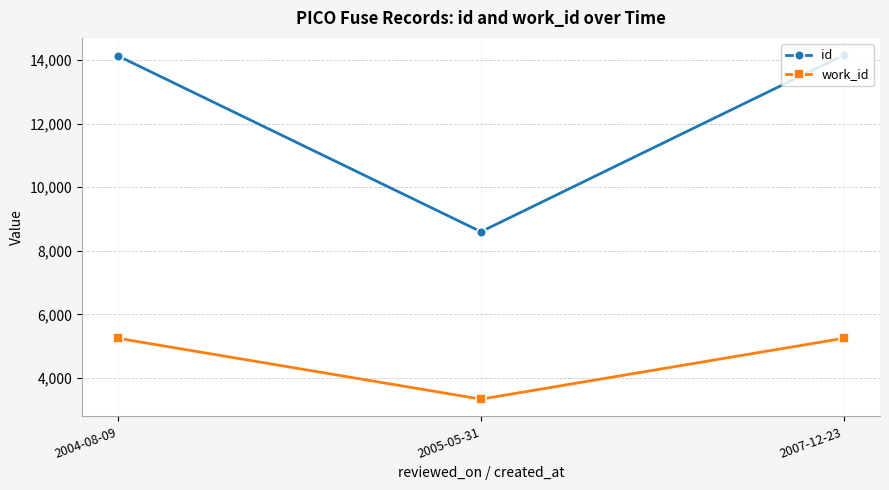

Is it true that work_id equals 3331 at 2005-05-31?

True